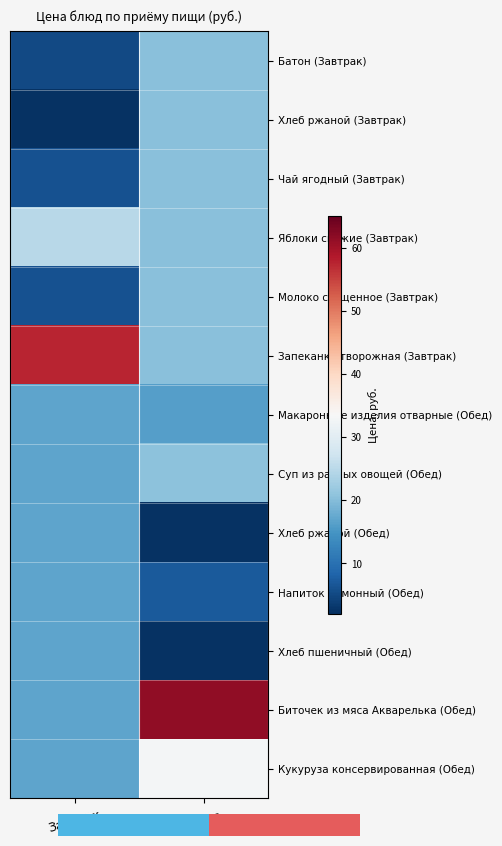

Is it true that Биточек из мяса Акварелька (Обед) equals 6.3 at Завтрак?

False